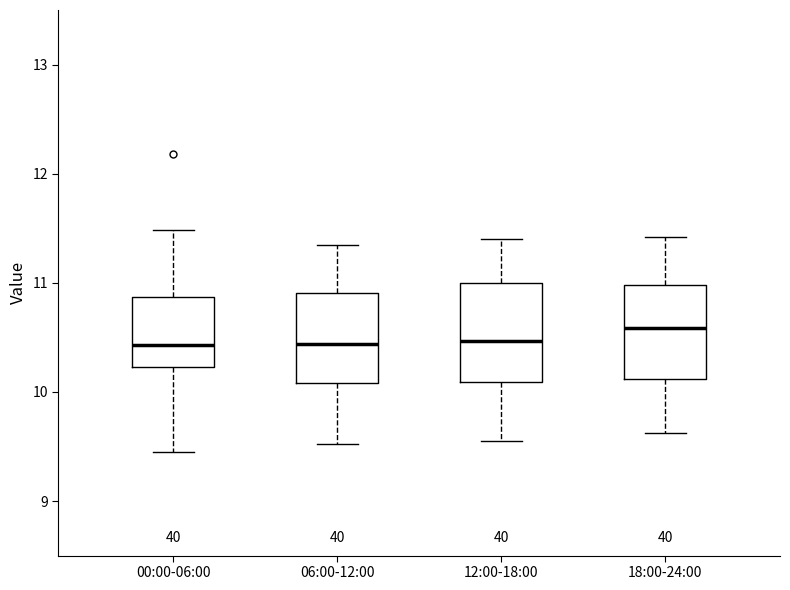

Reading left to right, transcribe this box plot: for each box, give where its median line is, the range the box spans, and where its two whiskers end, as read against the y-axis. The values are not printed on the chart, so give them approximately, as read against the axis.

00:00-06:00: median 10.4, box 10.2 to 10.9, whiskers 9.5 to 11.5
06:00-12:00: median 10.4, box 10.1 to 10.9, whiskers 9.5 to 11.4
12:00-18:00: median 10.5, box 10.1 to 11.0, whiskers 9.6 to 11.4
18:00-24:00: median 10.6, box 10.1 to 11.0, whiskers 9.6 to 11.4